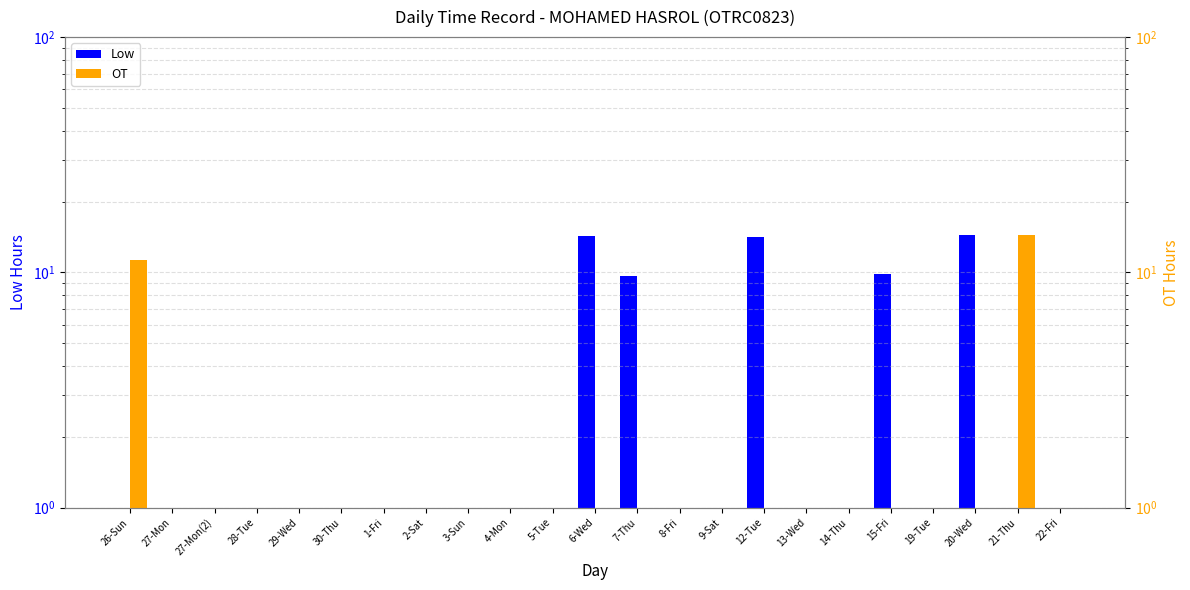

What is the lowest value of the OT series?

0.5